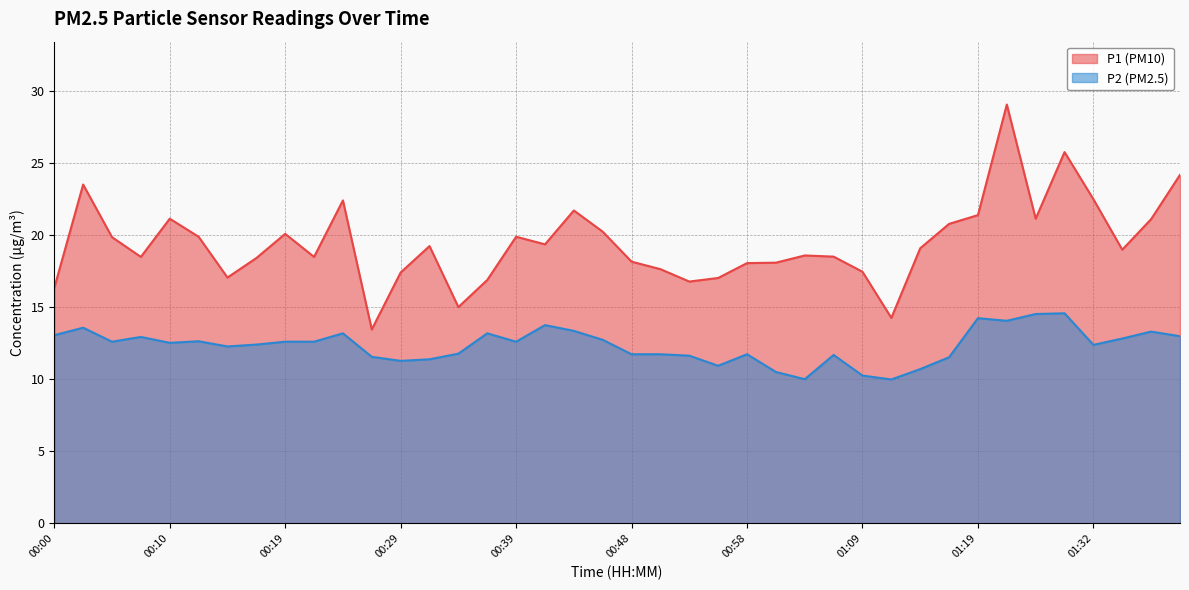

True or false: P2 has more than 1 interior local peaks.

True